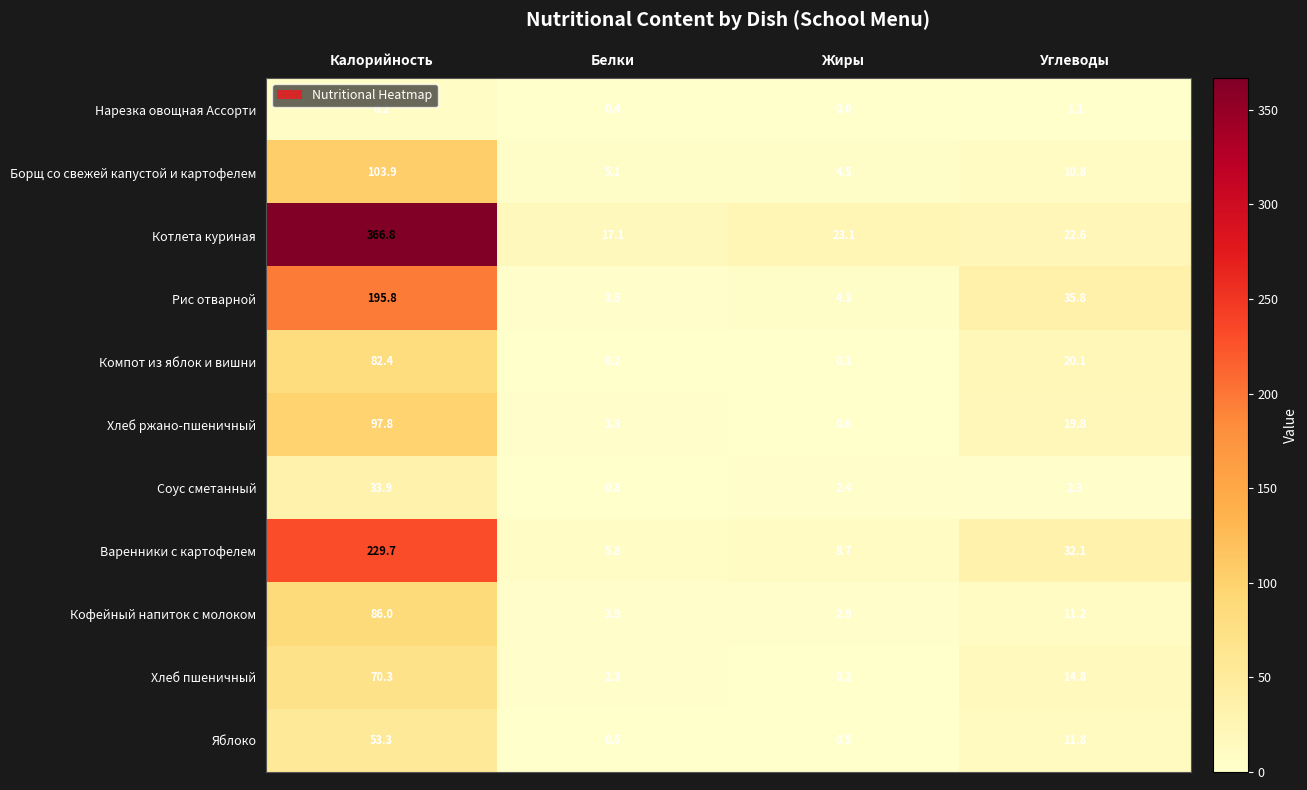

How many data points in Кофейный напиток с молоком are less than 11?

2